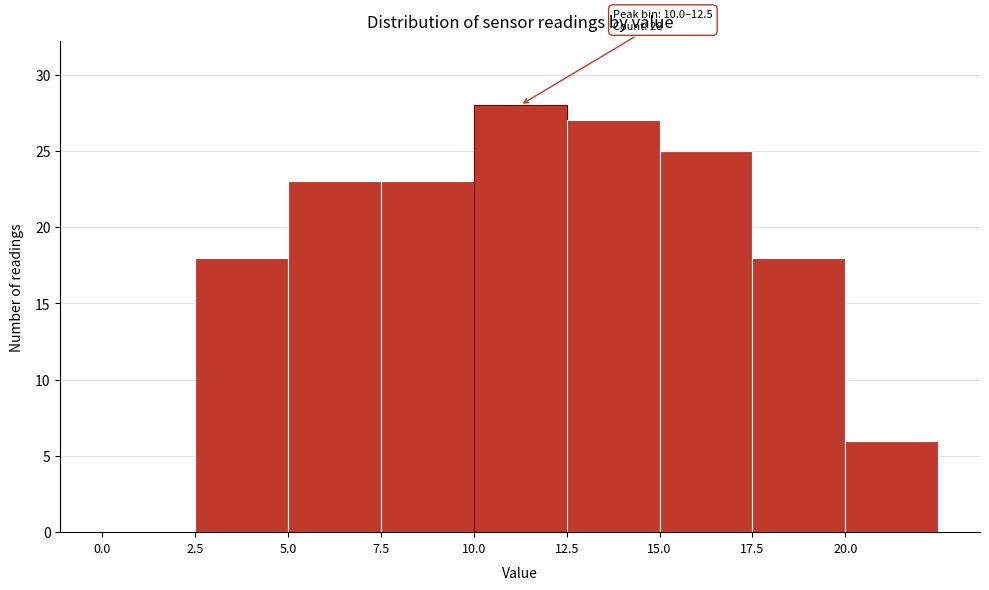

Over which range of the x-axis is the bar tallest?

10.0 to 12.5